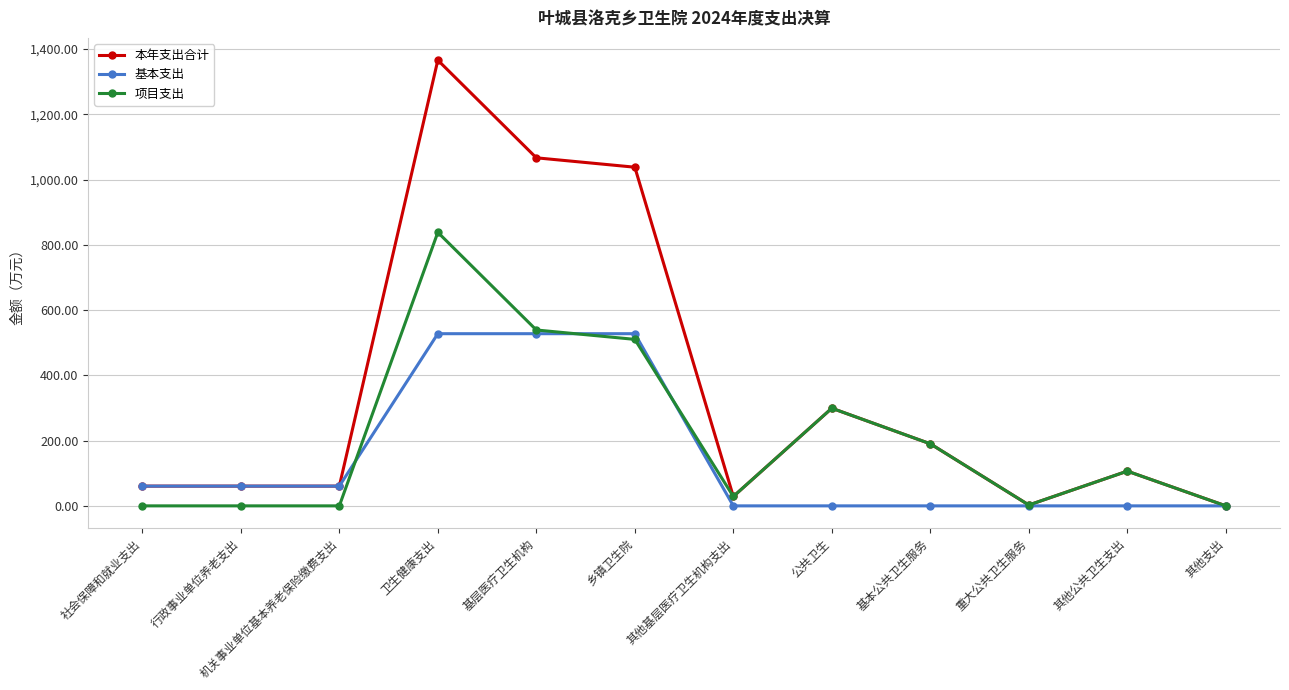

True or false: 本年支出合计 has a value of 510.0 at 公共卫生.

False